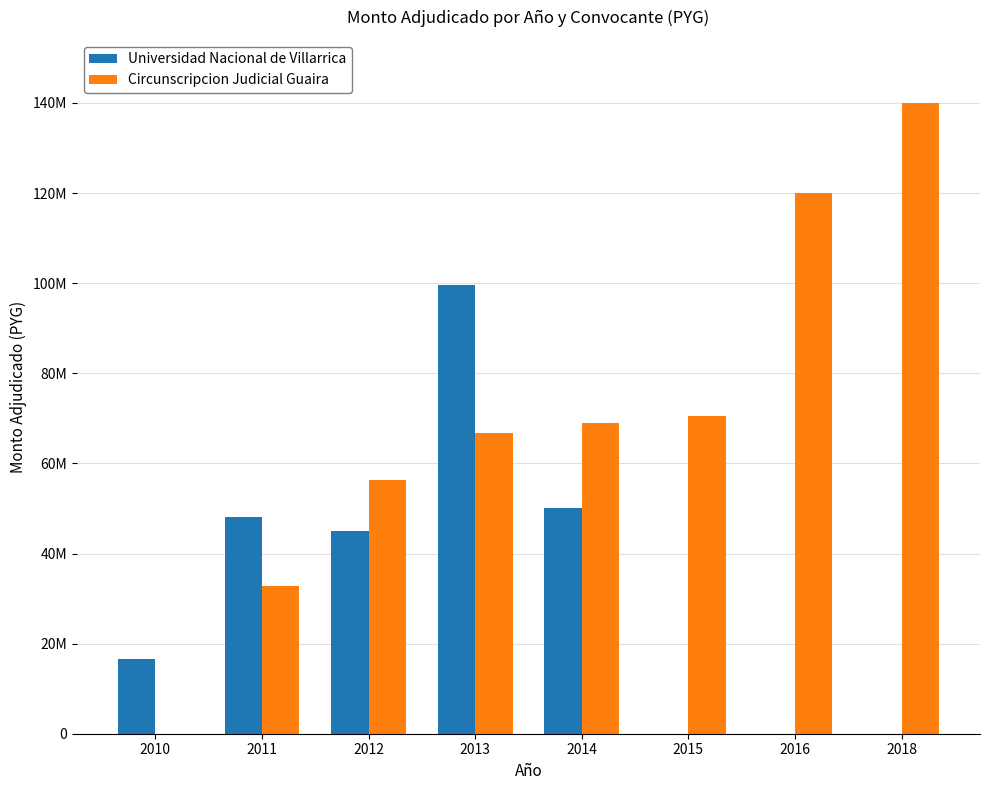

What are all the series names shown in the legend?

Universidad Nacional de Villarrica, Circunscripcion Judicial Guaira